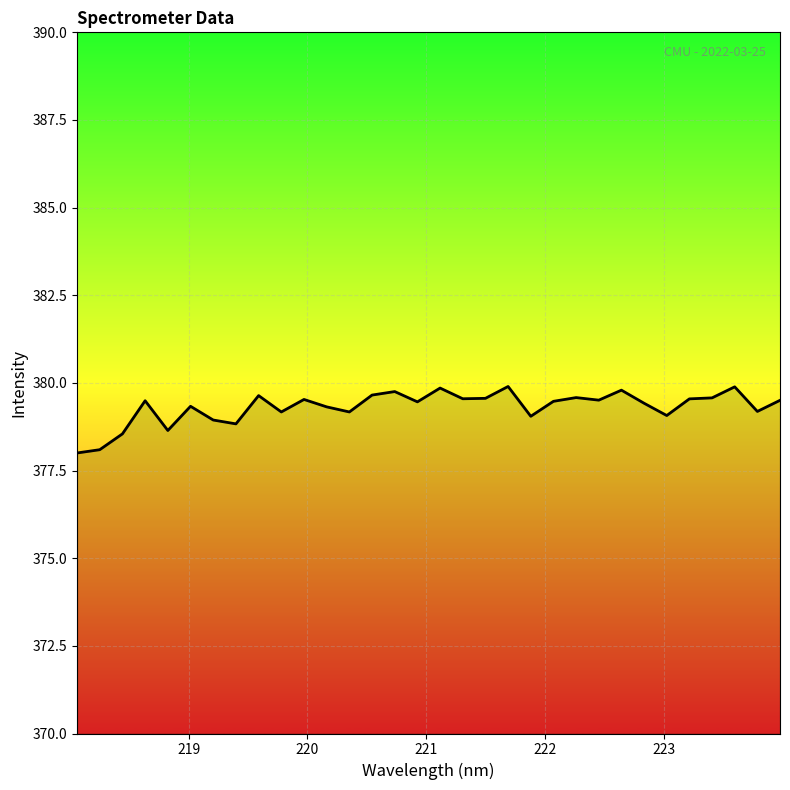

How many series are shown in this chart?

1